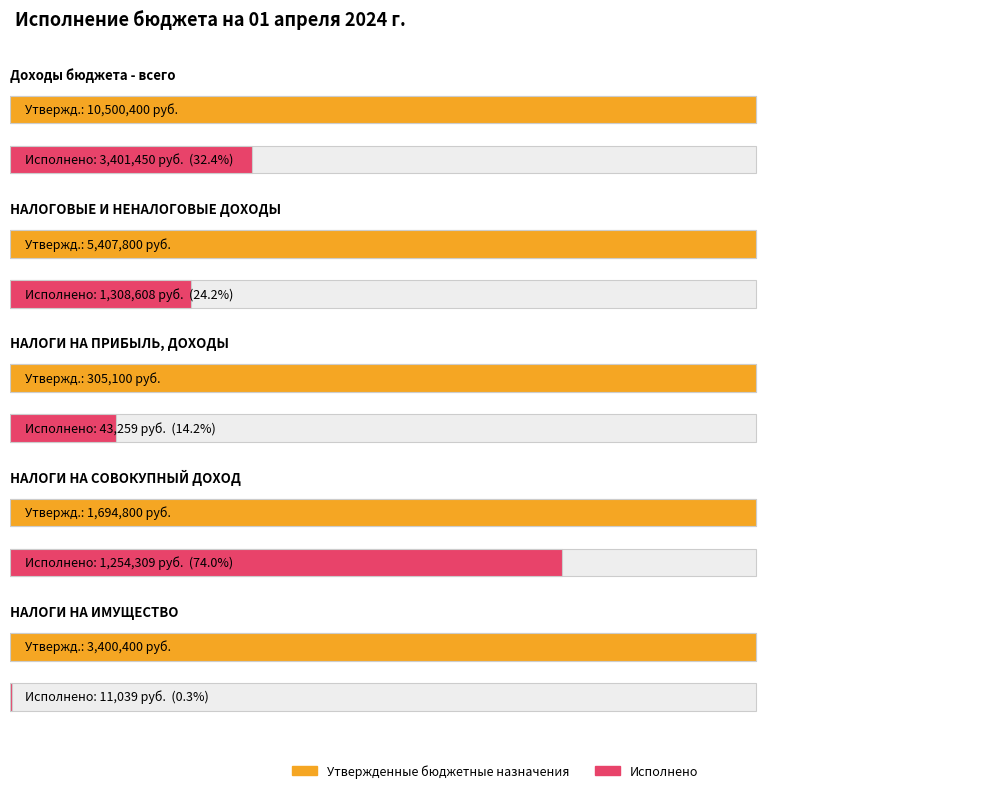

Which category has the lowest value in the Утвержденные бюджетные назначения series?

НАЛОГИ НА ПРИБЫЛЬ, ДОХОДЫ